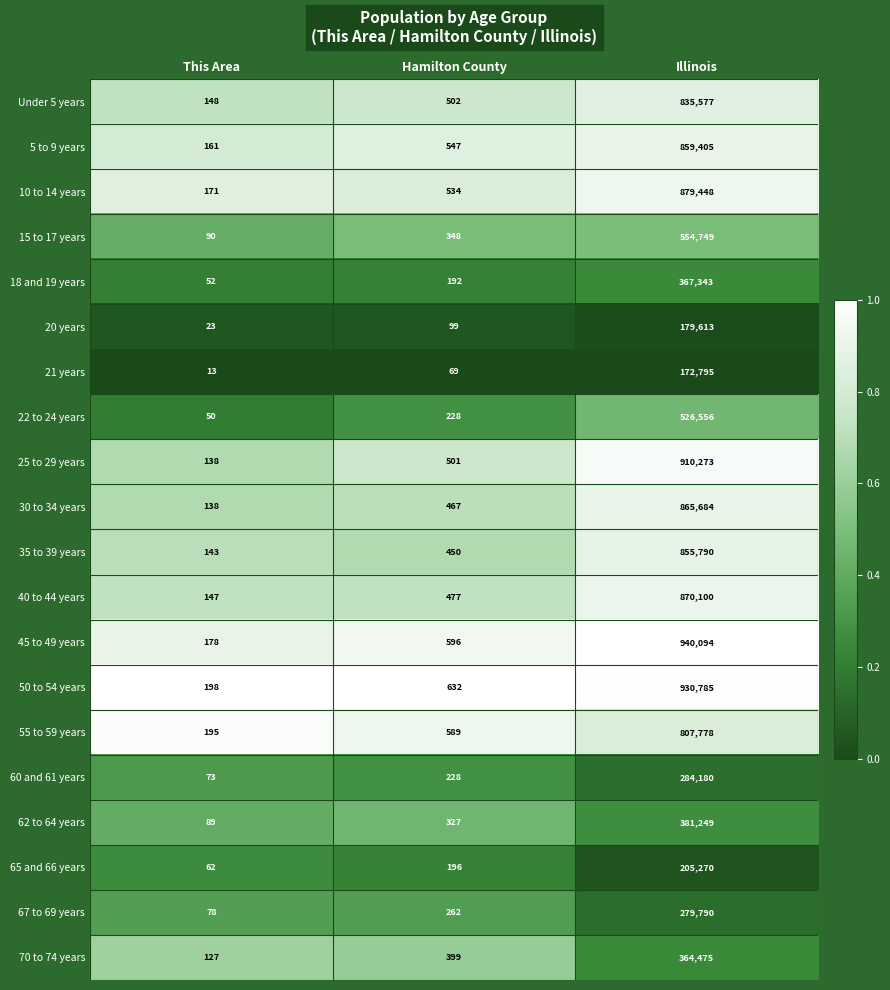

What is the difference between the maximum and minimum values in the 70 to 74 years series?

364348